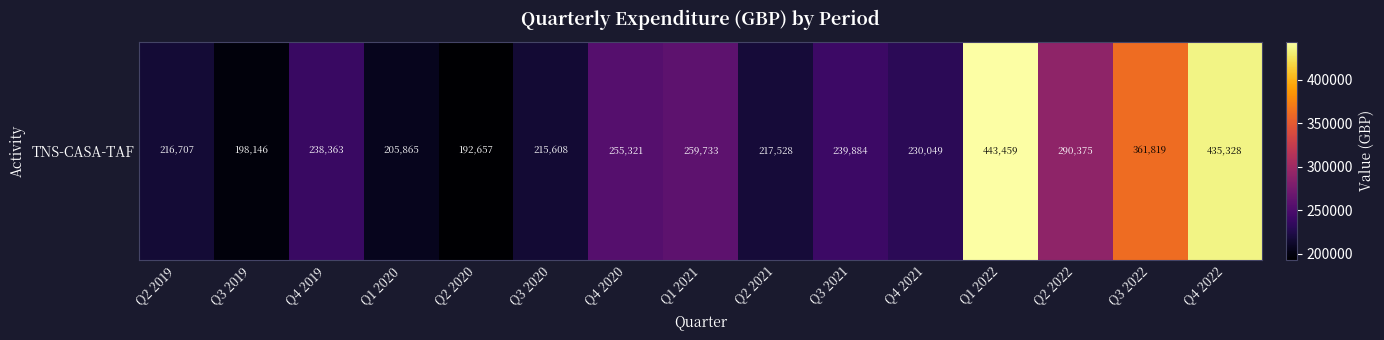

Is it true that the value at Q3 2019 is 335658.1?

False